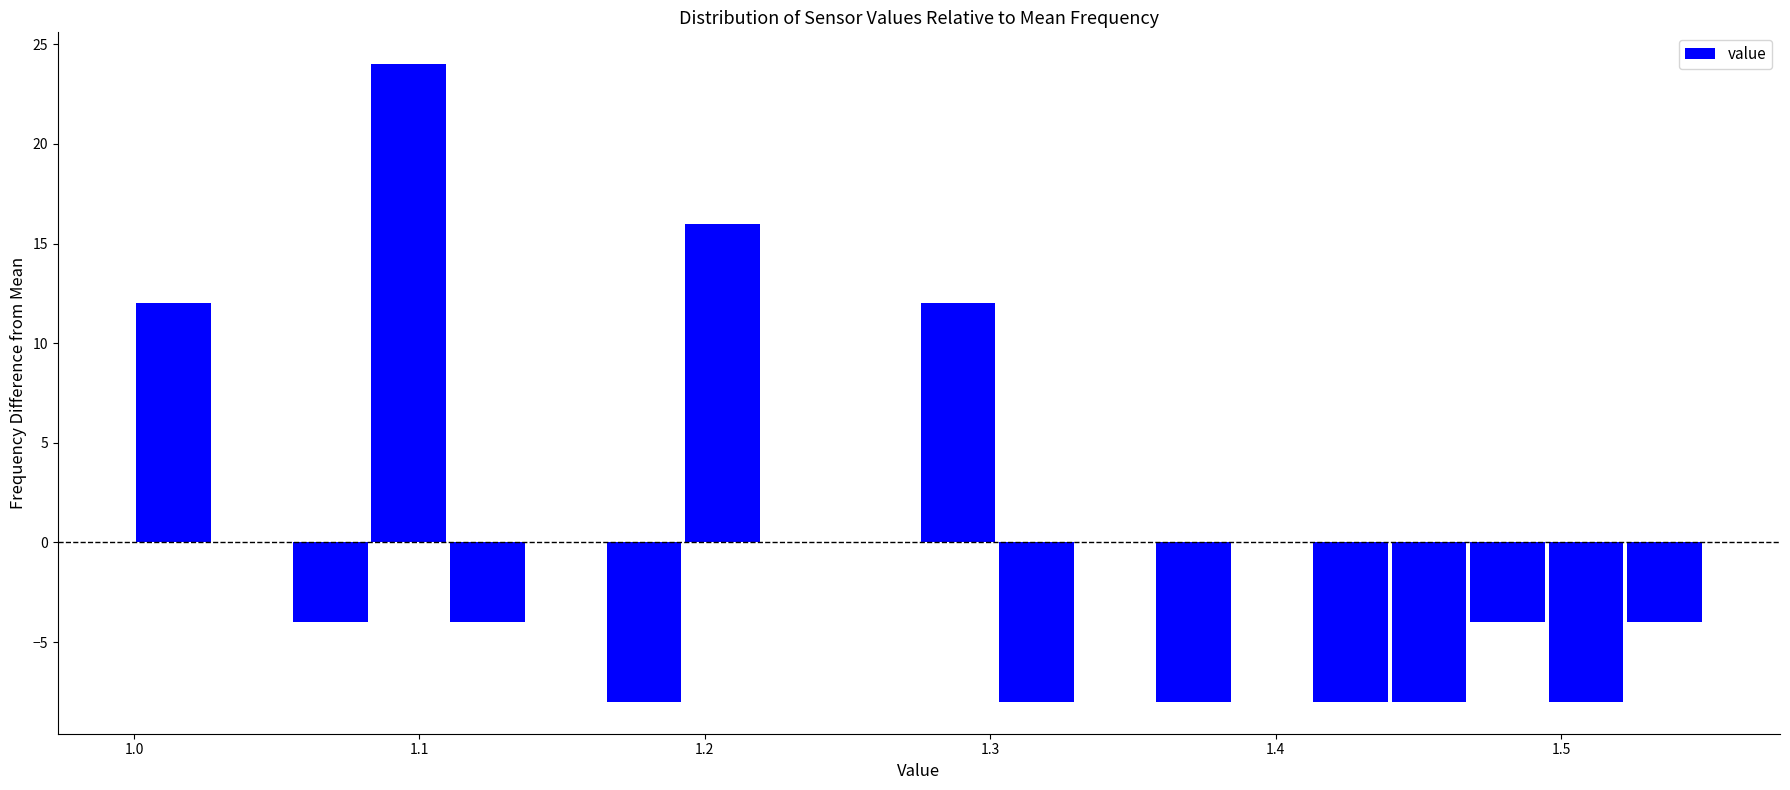

Around what value on the x-axis is the tallest bar? Give the approximate position of its centre, as read against the axis.

1.10